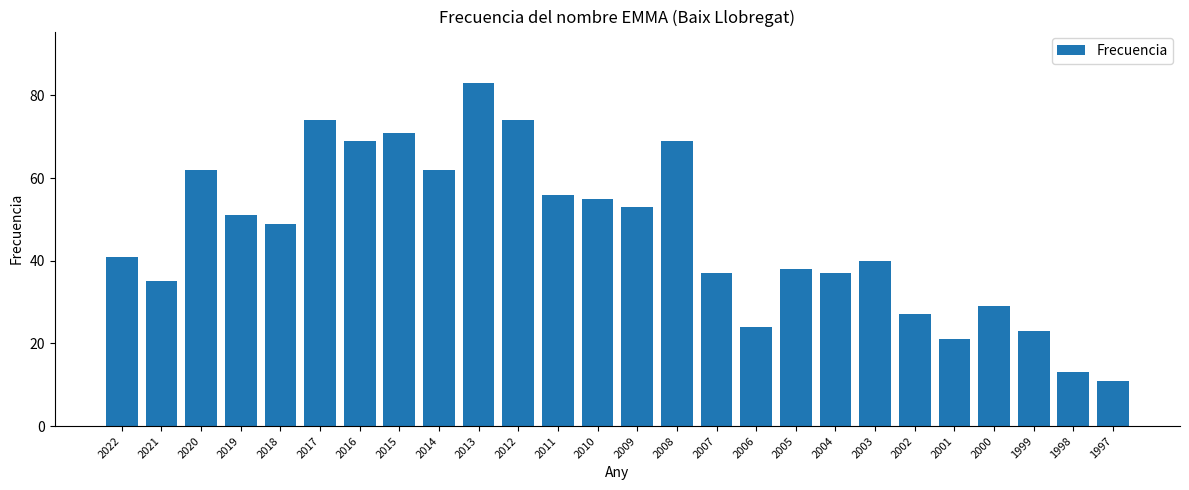

What is the sum of all values?

1204